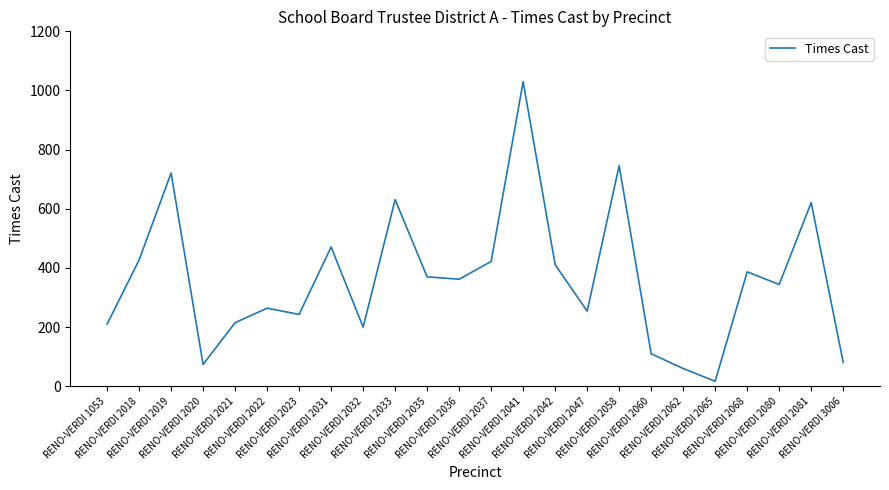

What is the maximum value shown in the chart?

1030